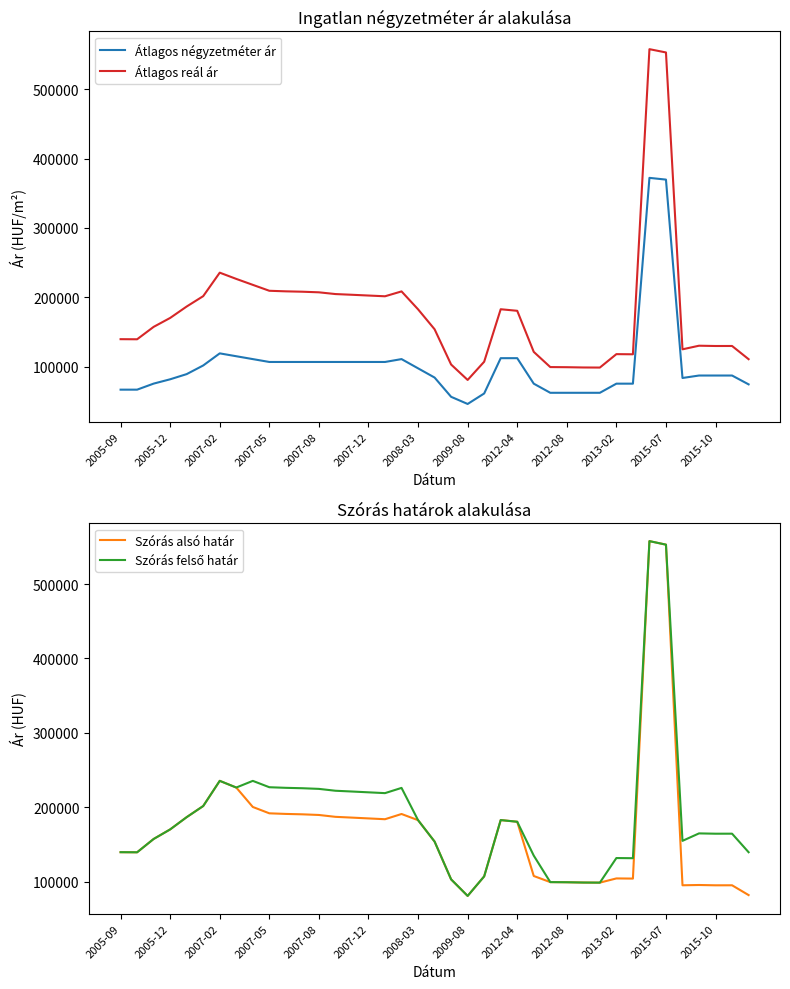

Where is Szórás alsó határ nearest to the value 319183?

2007-02